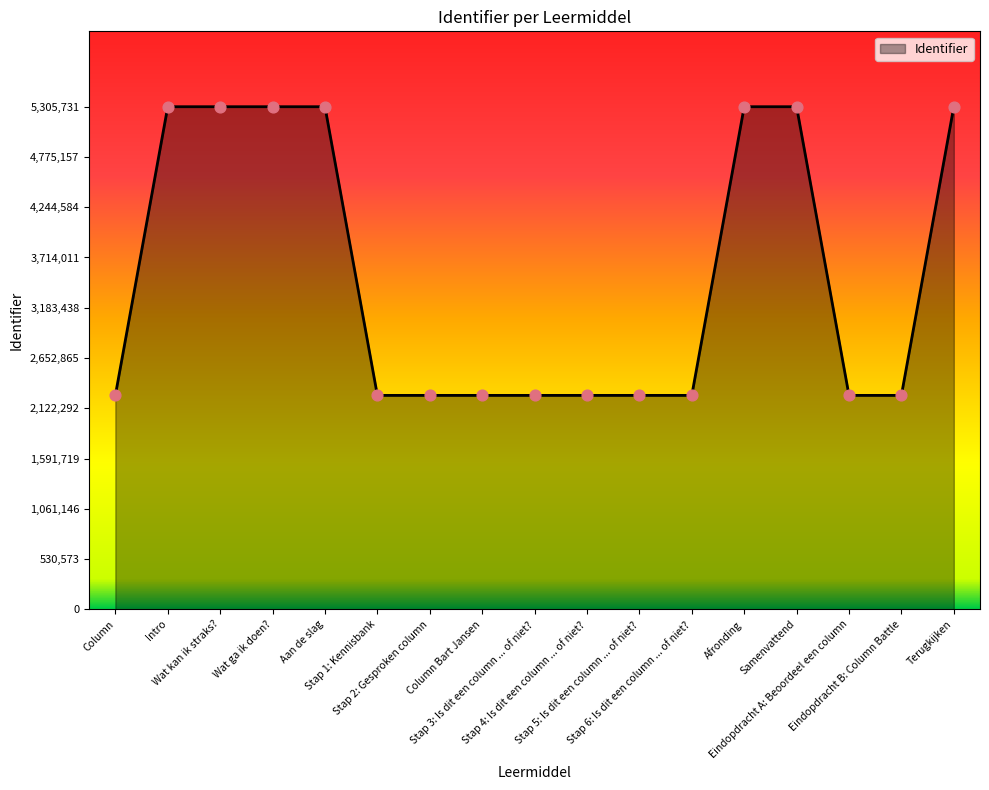

What is the change in value from Stap 2: Gesproken column to Afronding?

+3047427